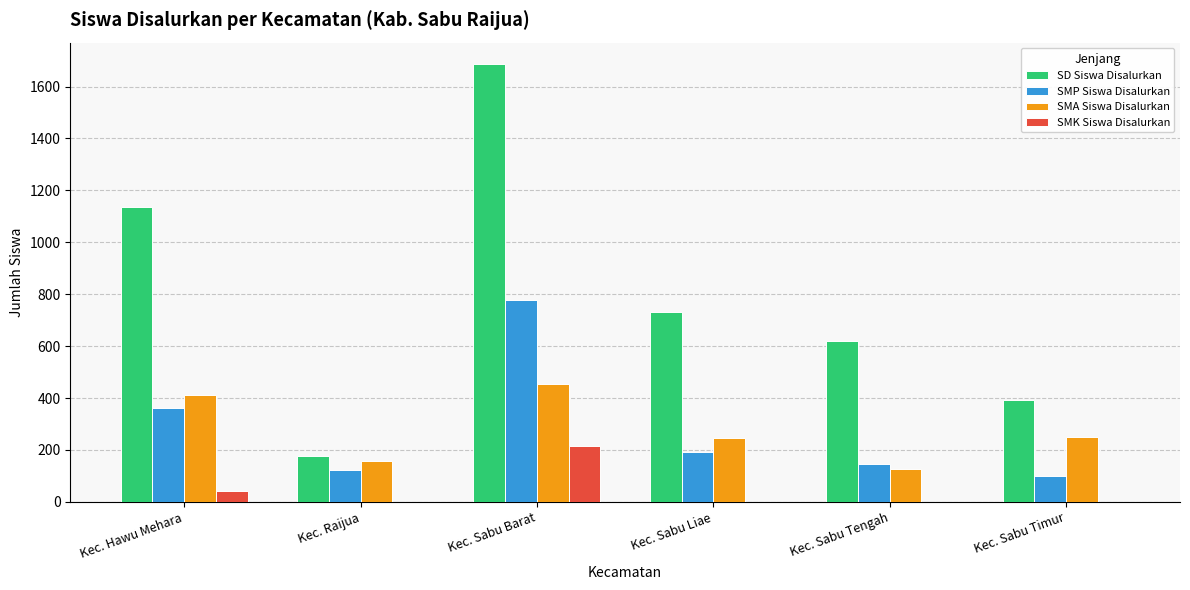

What is the sum of the SMA Siswa Disalurkan values at Kec. Sabu Tengah and Kec. Sabu Timur?

373